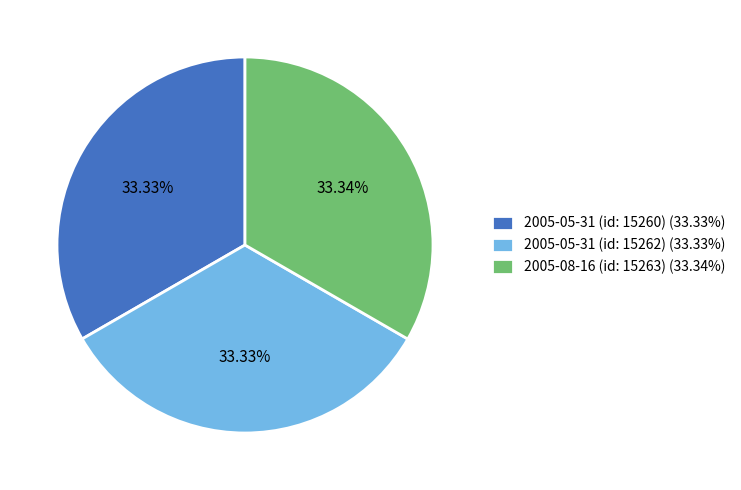

Does 2005-05-31 (id: 15260) account for over 50% of the chart?

No